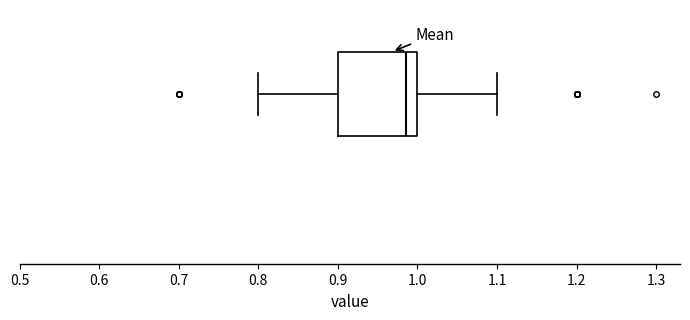

Read this box plot against the x-axis: the position of the median line, the range covered by the box, and the ends of both whiskers. The values are not printed on the chart, so give them approximately, as read against the axis.

median 0.99, box 0.90 to 1.00, whiskers 0.80 to 1.10